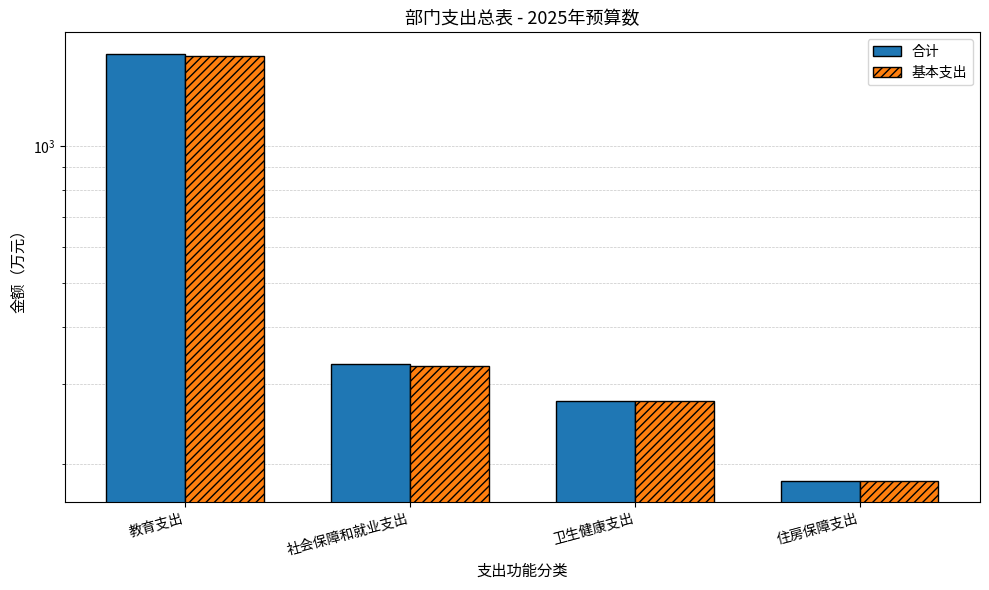

The 合计 series shows 249.7 at 住房保障支出. True or false?

False